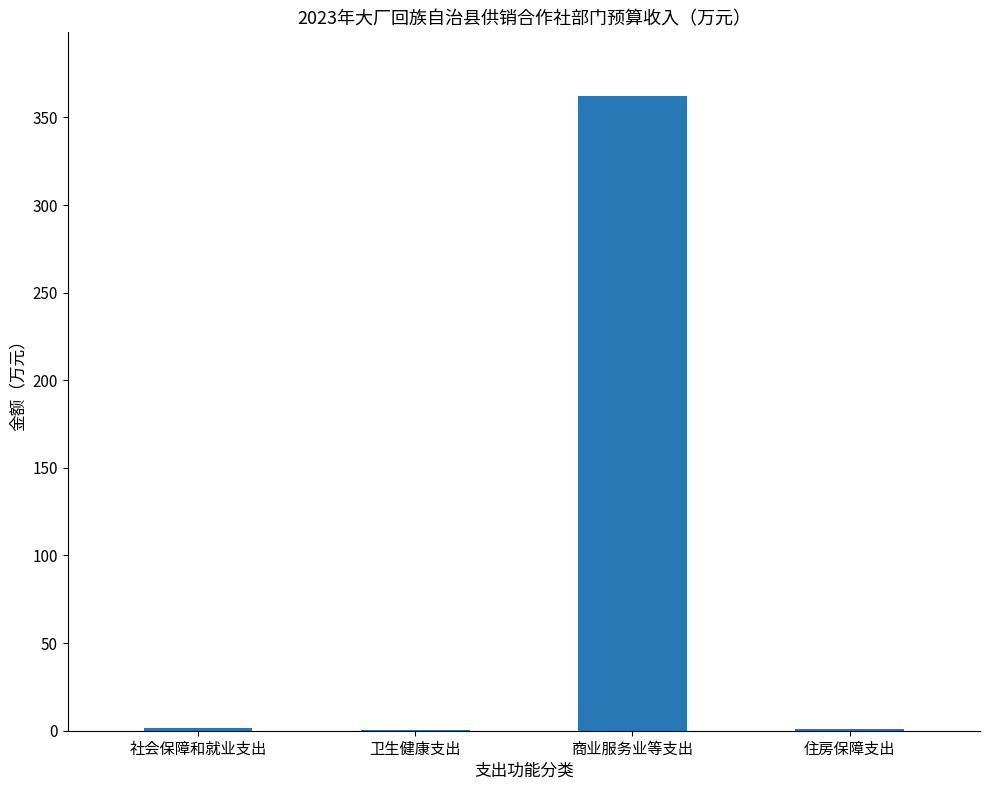

How many categories are shown in the chart?

4